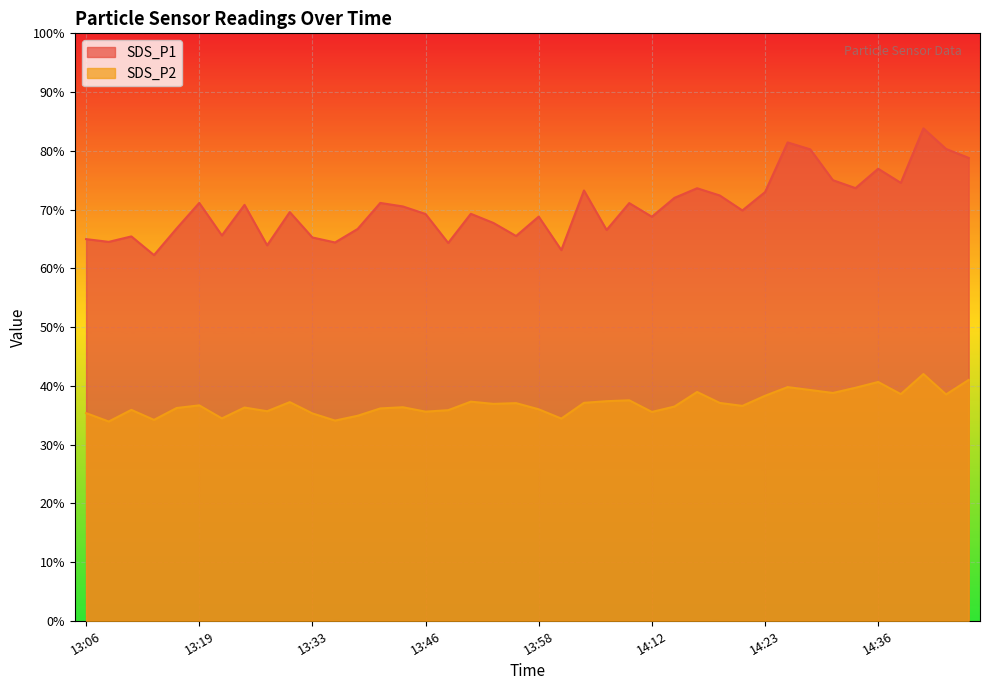

True or false: SDS_P1 has a value of 97.9 at 13:46.

False